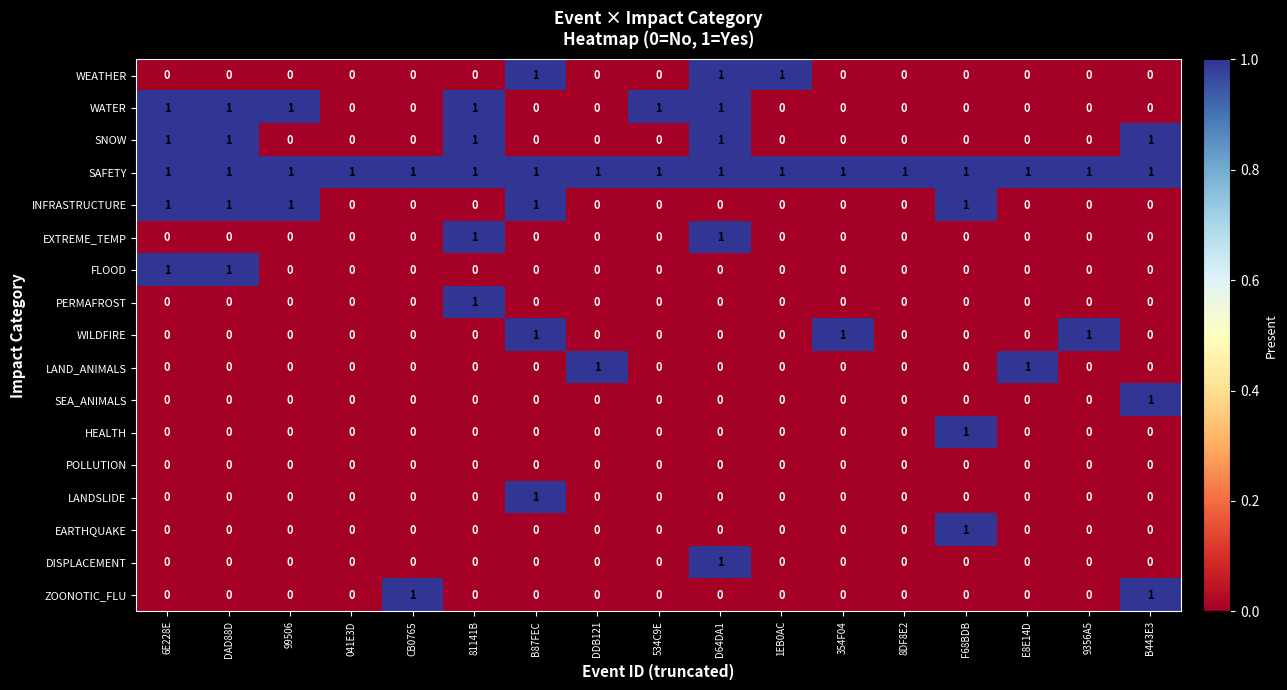

Count the INFRASTRUCTURE values in the range 0 to 1.

17